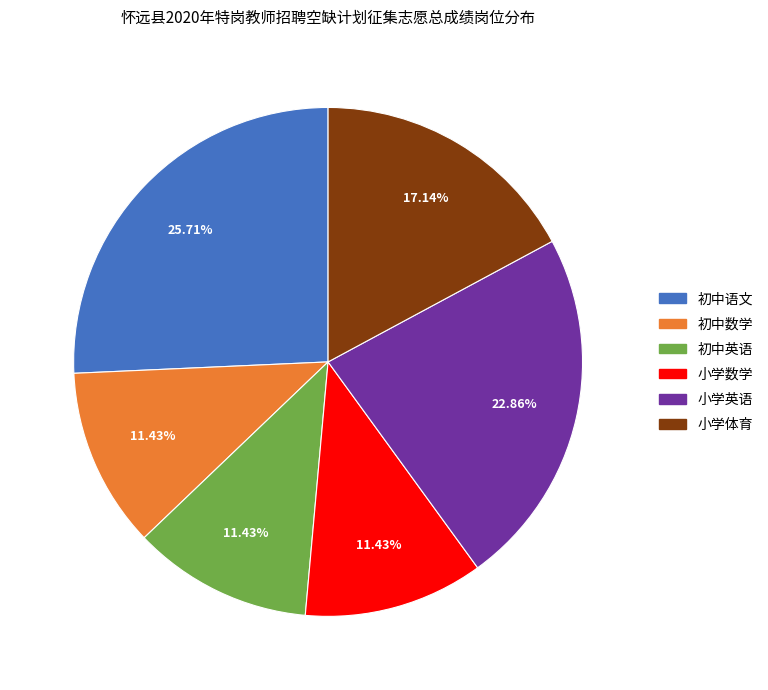

Approximately how many times larger is the value at 小学体育 compared to 初中英语?

1.5